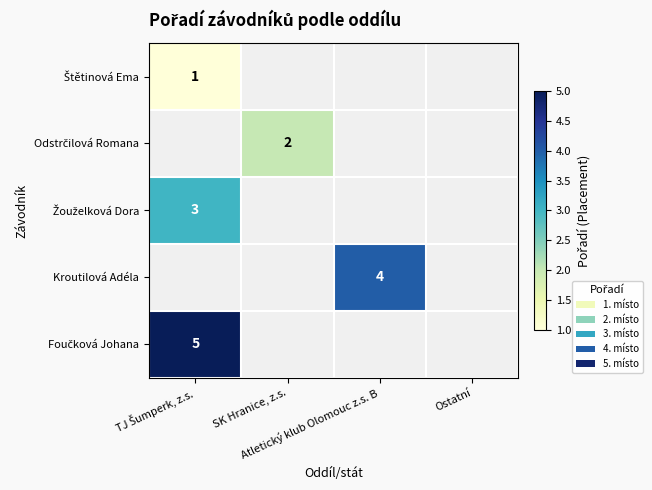

Which category has the lowest value across all series?

TJ Šumperk, z.s.